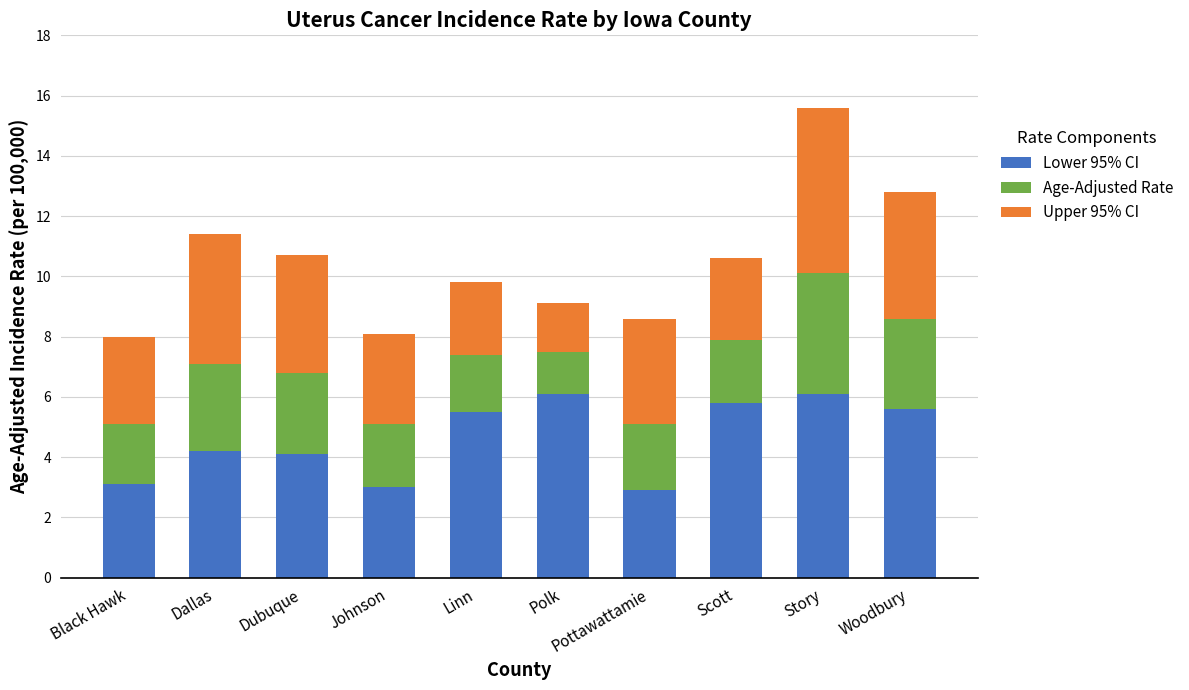

What is the highest value of the Lower 95% CI series?

6.1